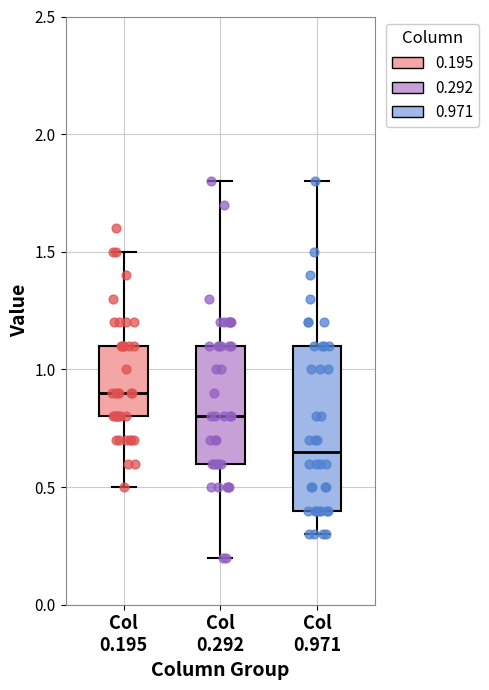

Which box is the tallest, from its lower edge to its upper edge?

Col 0.971